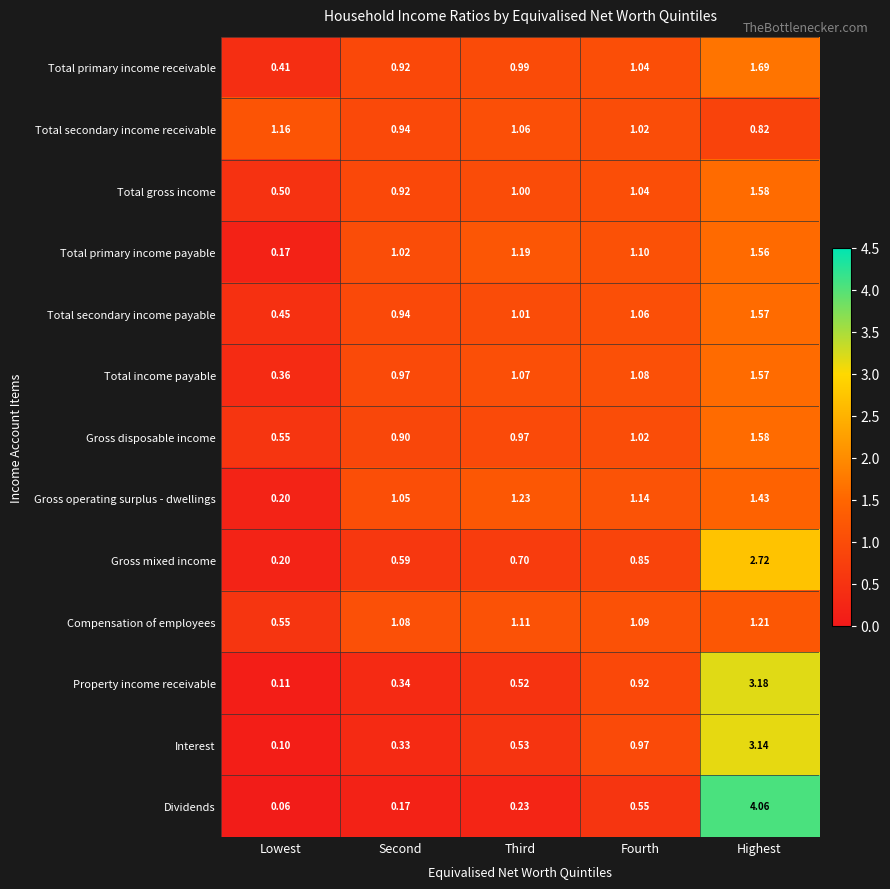

Is the value of Total secondary income receivable at Fourth greater than the value of Total primary income receivable at Third?

Yes